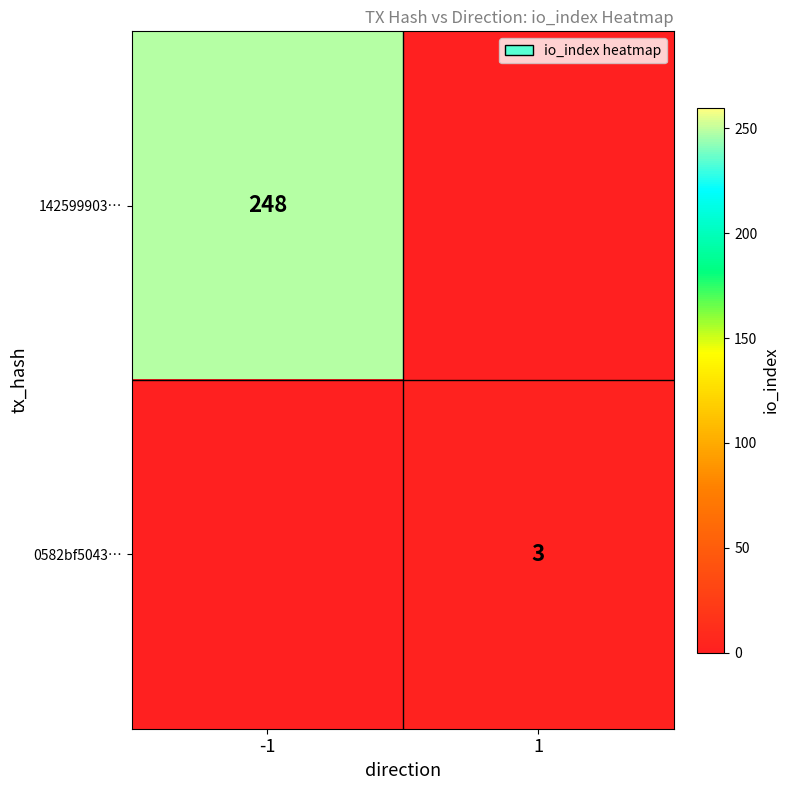

The value of 0582bf5043… at 1 is 2. True or false?

False